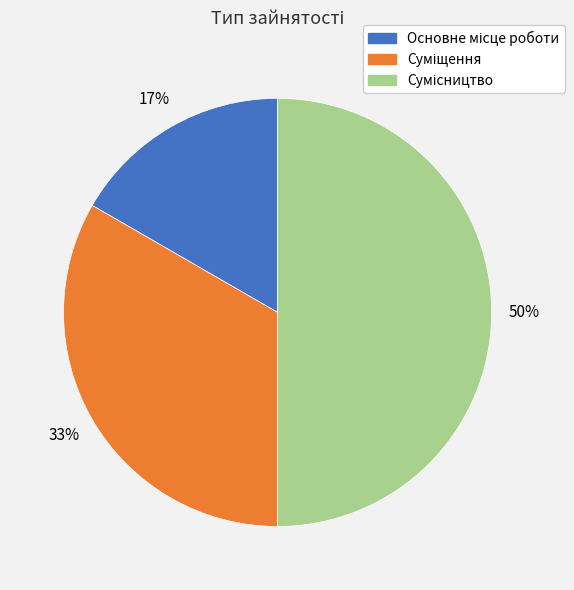

To the nearest percent, what is the average slice percentage?

33%